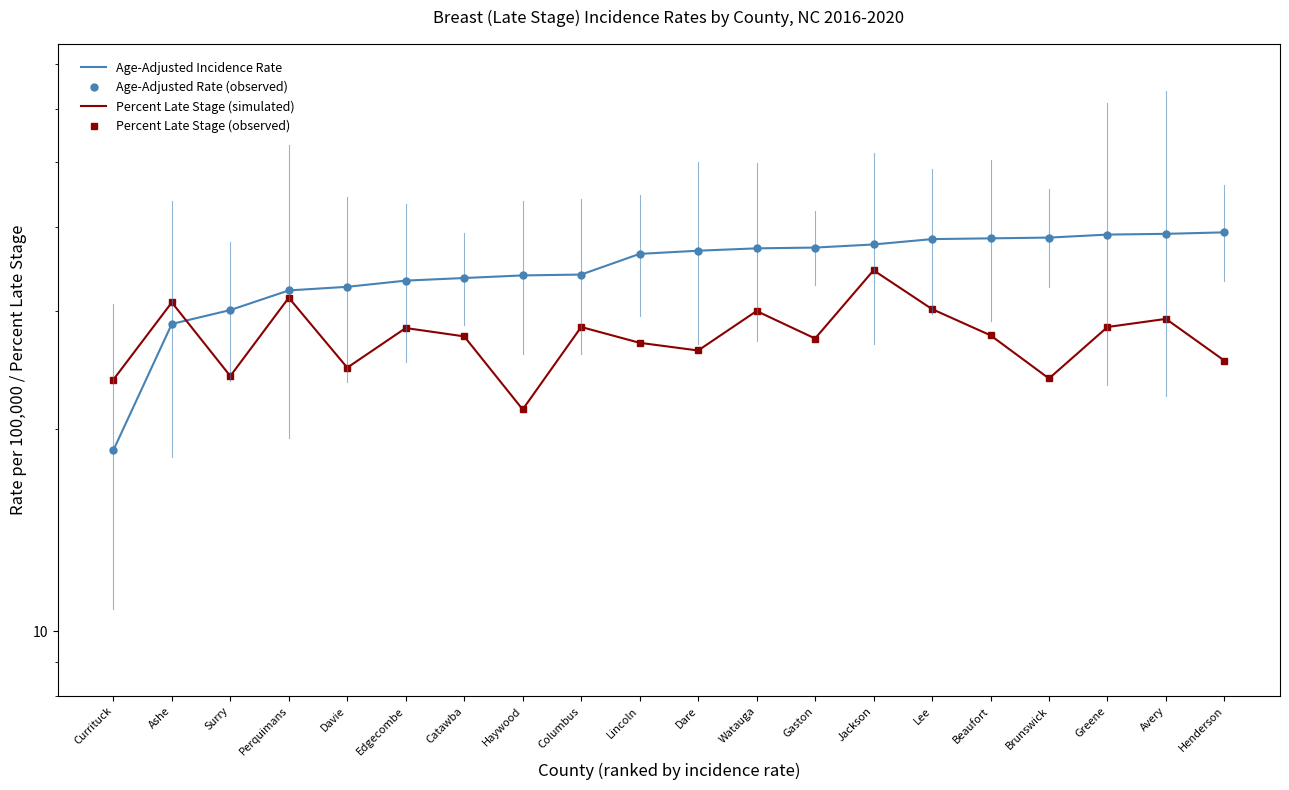

What is the lowest value of the Age-Adjusted Rate (observed) series?

18.6